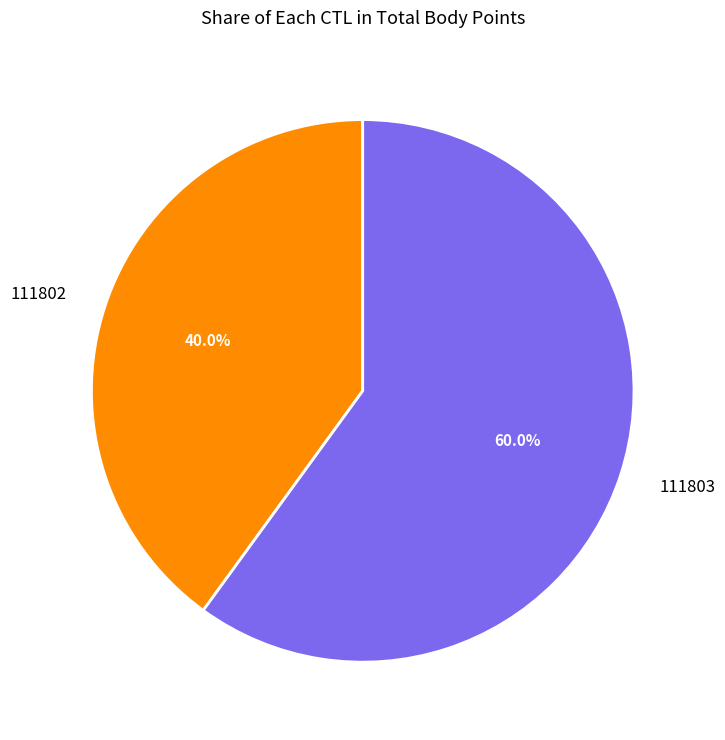

Rank the categories by value from lowest to highest.

111802, 111803